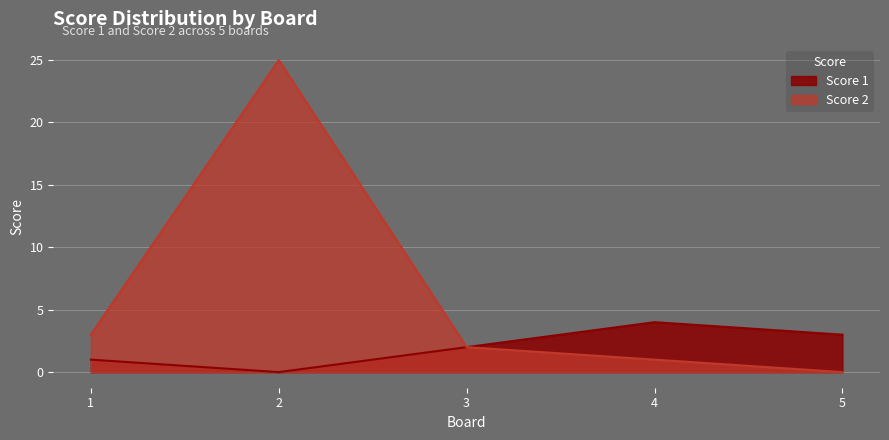

How many values in Score 1 are above zero?

4